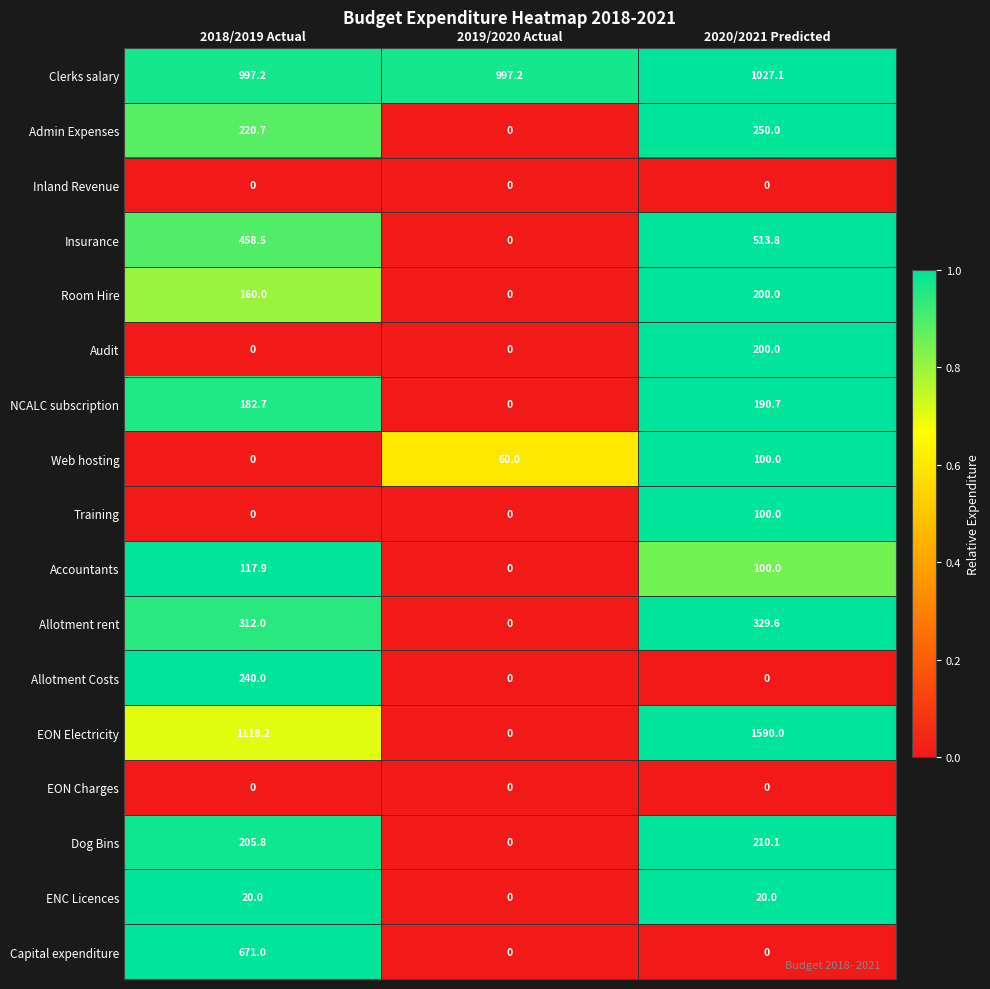

At which label does EON Electricity first exceed 1118?

2018/2019 Actual